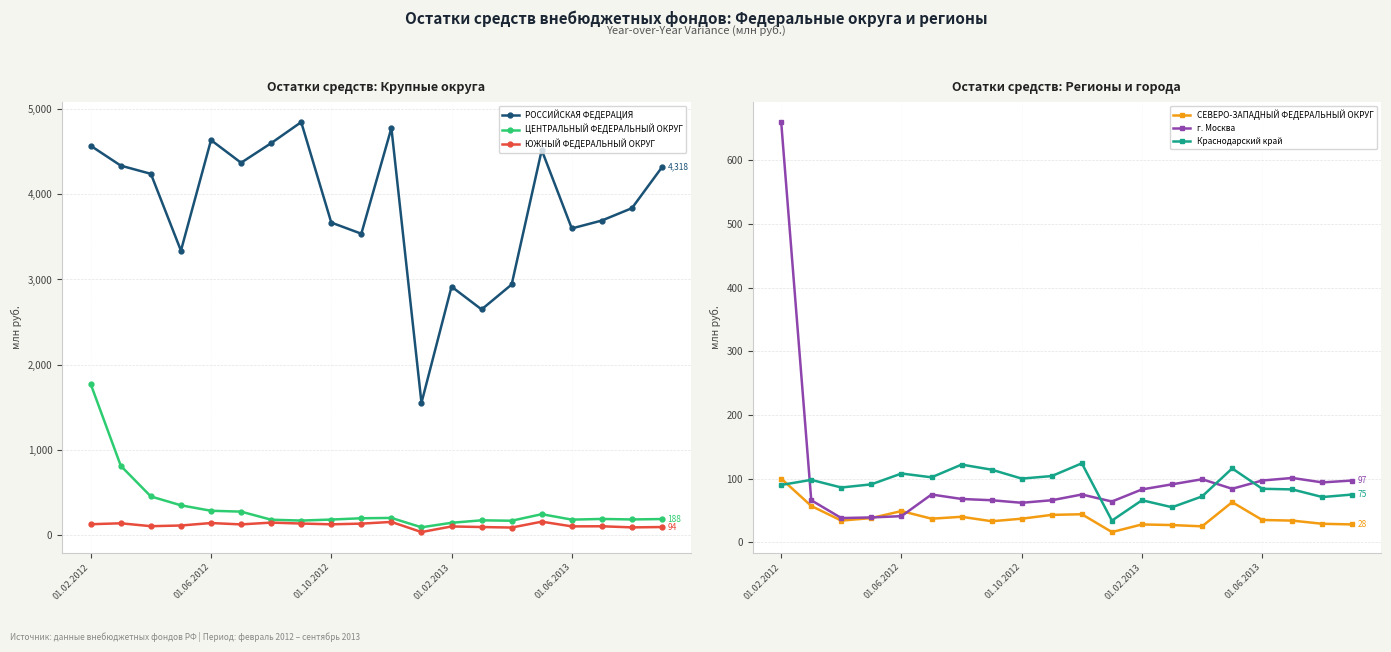

Where does the ЦЕНТРАЛЬНЫЙ ФЕДЕРАЛЬНЫЙ ОКРУГ series first go above 189?

01.02.2012